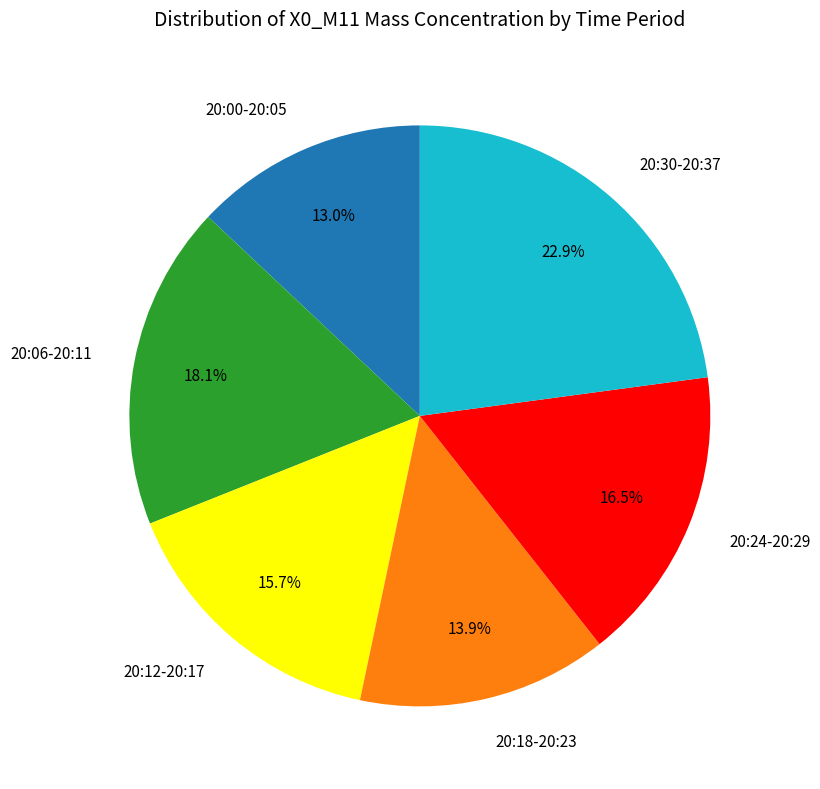

Is there a majority slice in this chart?

No